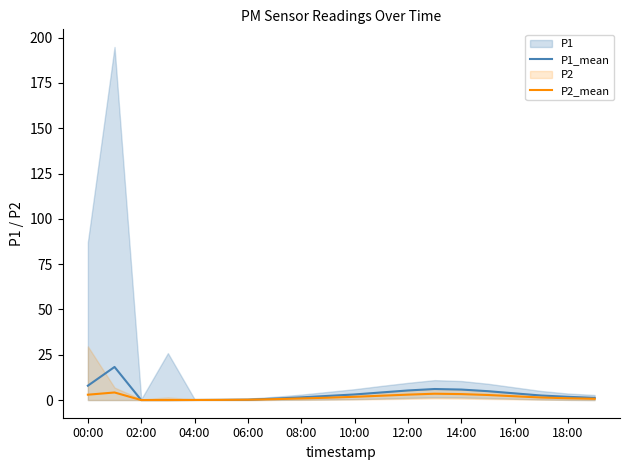

Reading left to right, what are all the values shown in this chart?

P1_mean: 7.9	18.3	0.0	0.0	0.1	0.1	0.2	0.8	1.5	2.3	3.1	4.2	5.3	6.1	5.8	4.9	3.7	2.5	1.8	1.2
P2_mean: 3.0	4.2	0.0	0.0	0.1	0.1	0.2	0.5	0.9	1.3	1.8	2.4	3.0	3.5	3.3	2.8	2.1	1.4	1.0	0.7